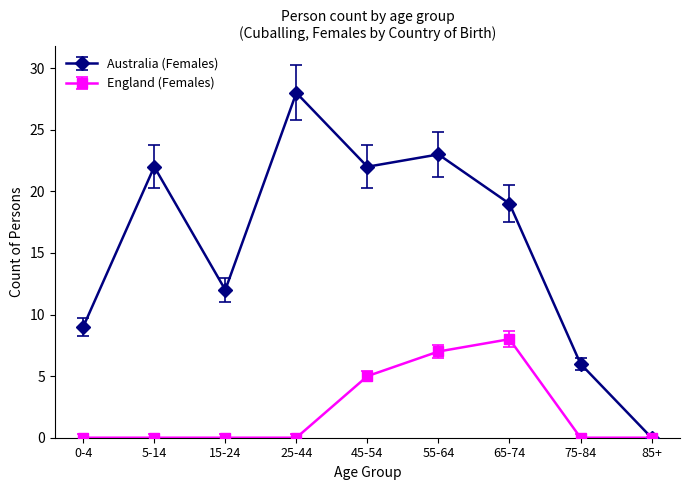

Which series has the largest total across all categories?

Australia (Females)